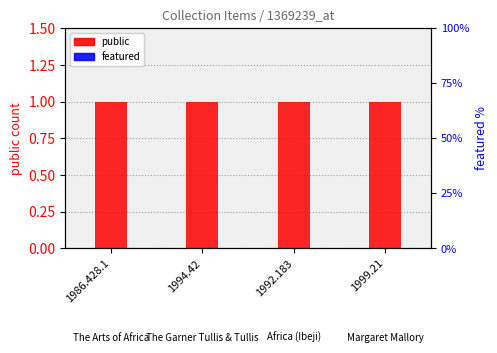

Which category has the lowest value in the featured series?

1986.428.1